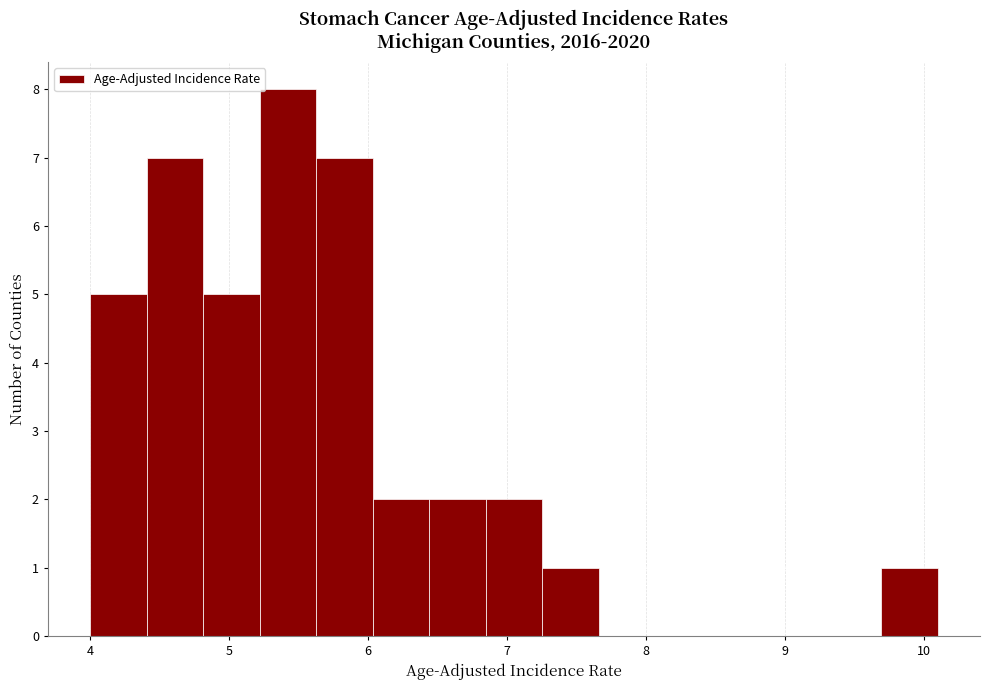

Reading left to right, transcribe this chart: for each bar, give the range it covers on the x-axis and its height. Neither the bar edges nor the heights are printed on the chart, so give them approximately, as read against the axes.

4.0 to 4.4: 5
4.4 to 4.8: 7
4.8 to 5.2: 5
5.2 to 5.6: 8
5.6 to 6.0: 7
6.0 to 6.4: 2
6.4 to 6.8: 2
6.8 to 7.3: 2
7.3 to 7.7: 1
7.7 to 8.1: 0
8.1 to 8.5: 0
8.5 to 8.9: 0
8.9 to 9.3: 0
9.3 to 9.7: 0
9.7 to 10.1: 1